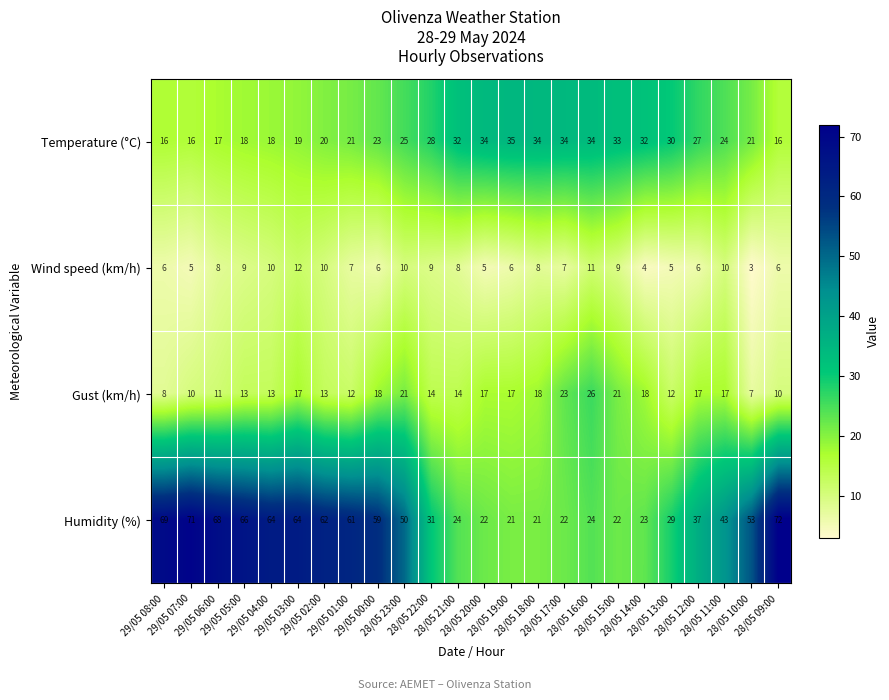

What is the sum of all Temperature (°C) values?

607